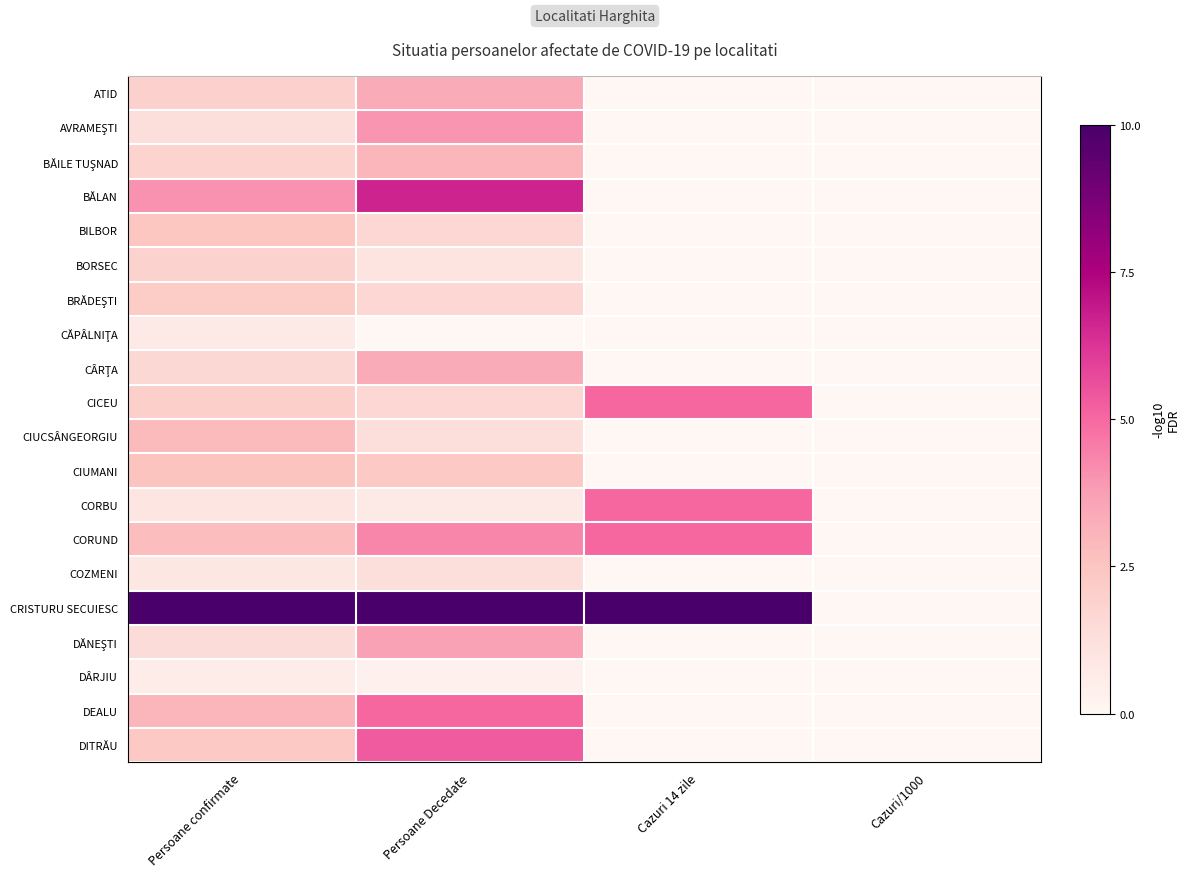

Is it true that BILBOR equals 2.5 at Persoane Decedate?

False